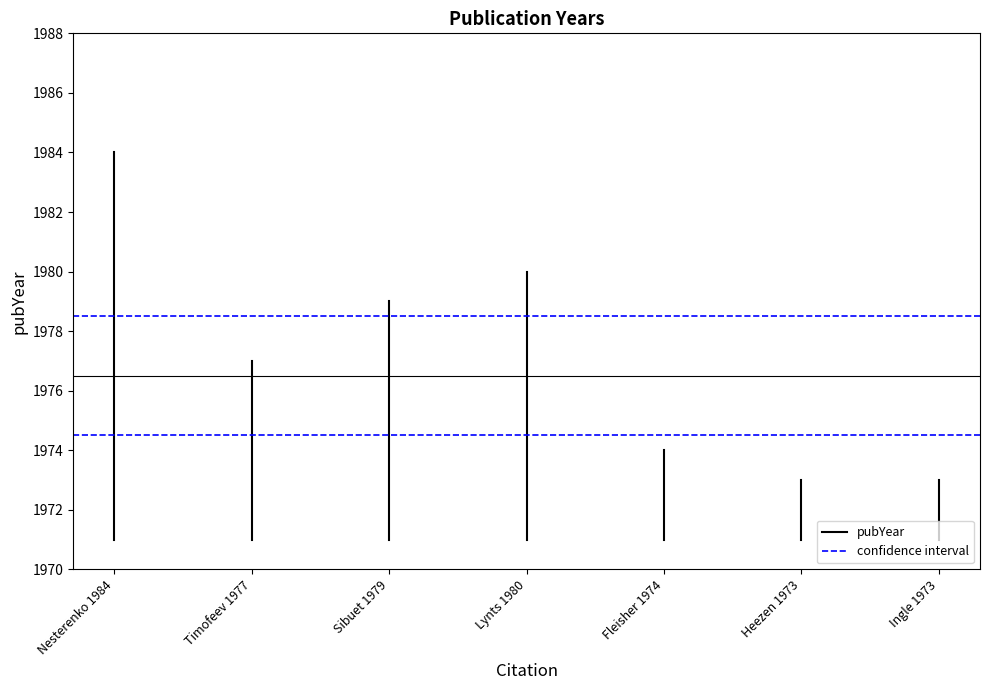

Is it true that confidence interval equals 3230.0 at Timofeev 1977?

False